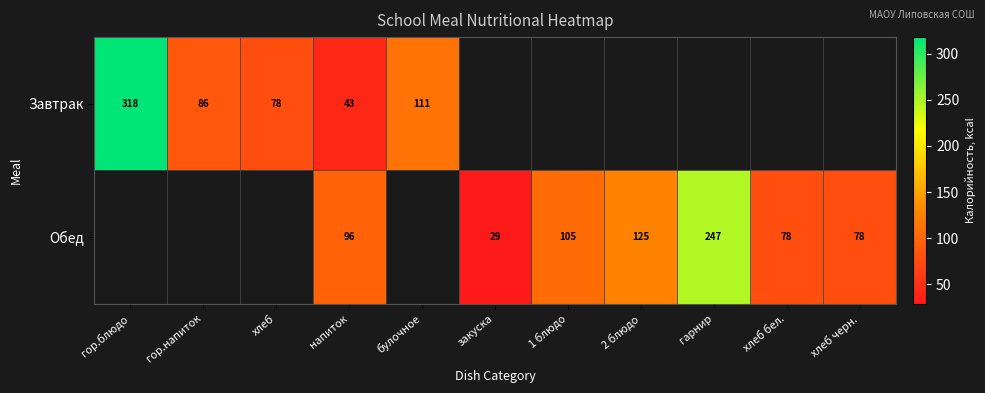

Count the number of categories in the chart.

11